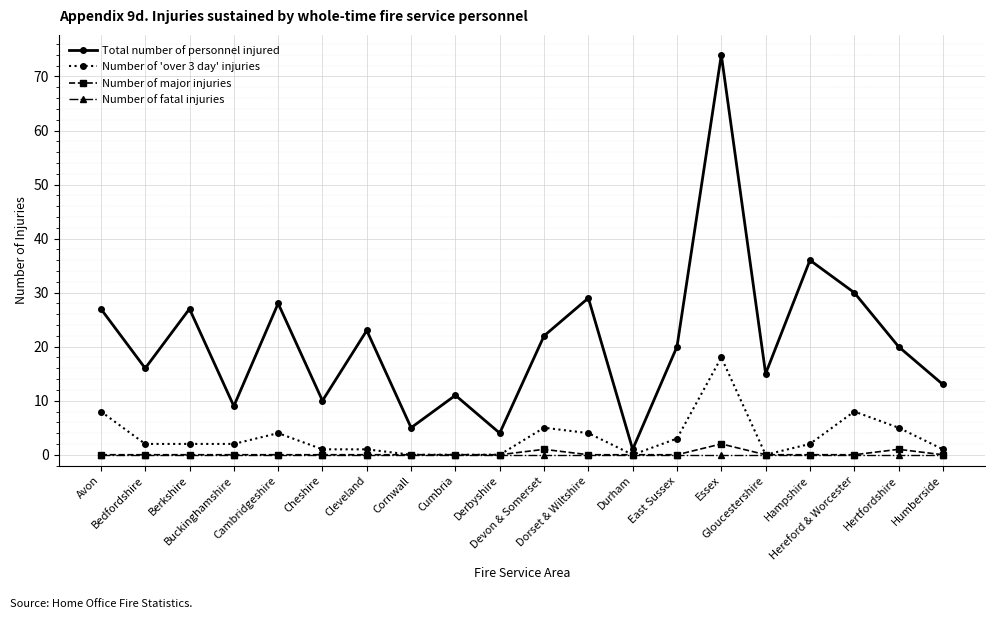

True or false: Number of major injuries has more than 0 interior local peaks.

True